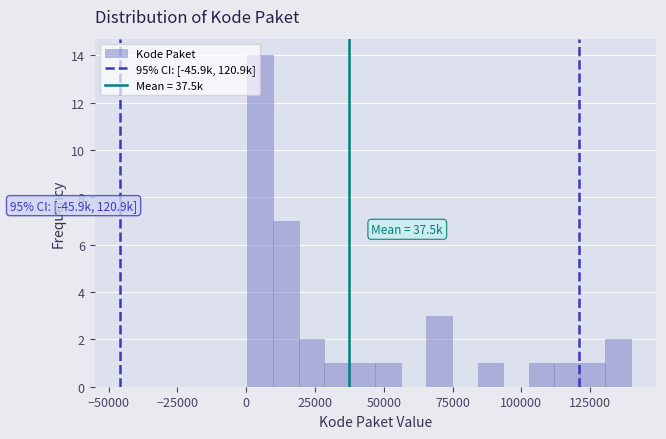

Read against the x-axis, roughly where is the centre of the tallest bar?

5000